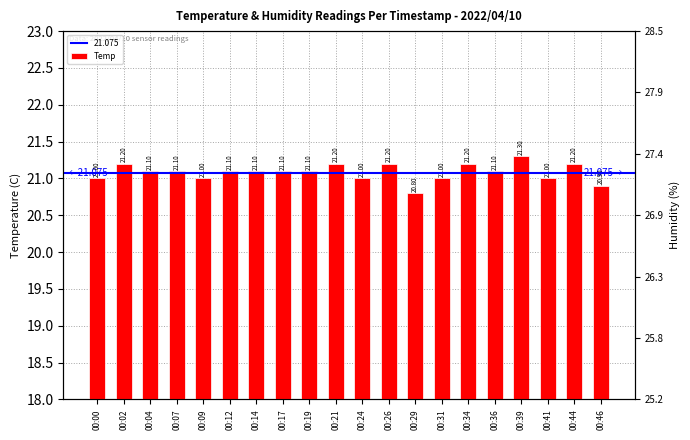

What is the value of the 1st bar from the left?

21.0